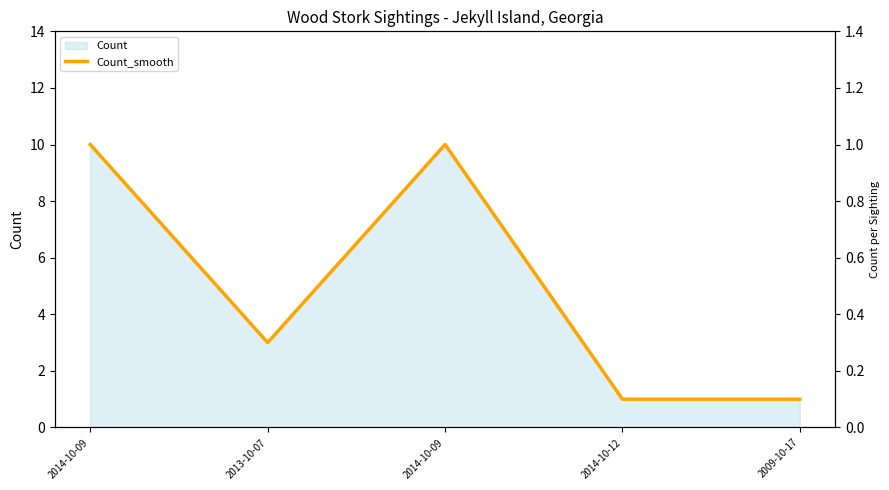

What is the label of the 4th point from the right?

2013-10-07